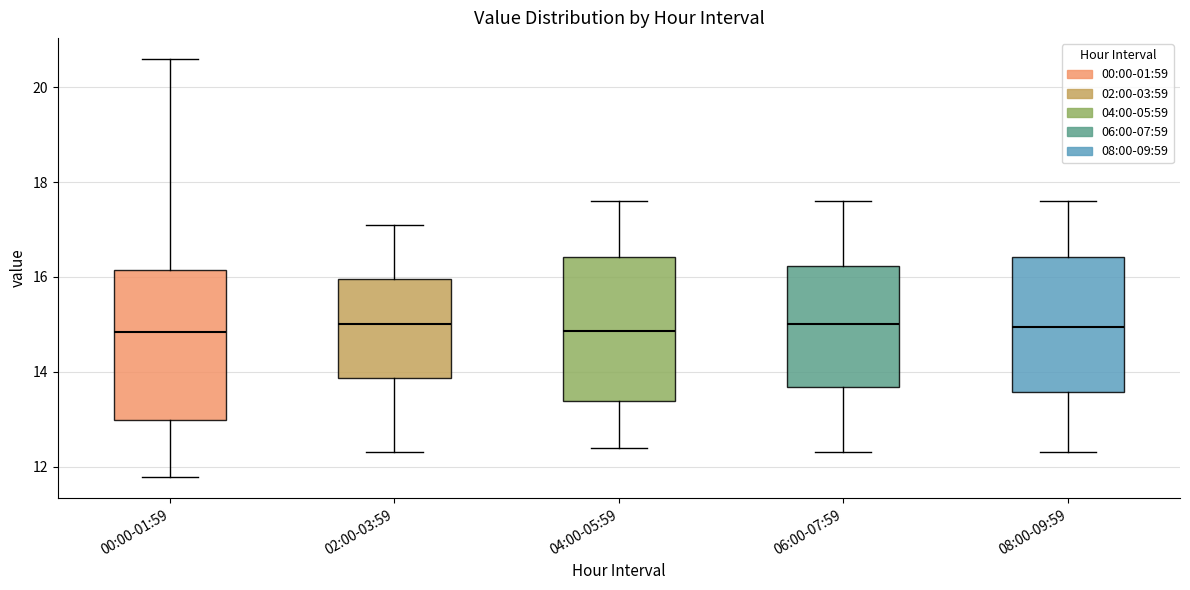

Reading left to right, read every box against the y-axis: the position of its median line, the range the box covers, and the ends of its whiskers. The values are not printed on the chart, so give them approximately, as read against the axis.

00:00-01:59: median 14.8, box 13.0 to 16.2, whiskers 11.8 to 20.6
02:00-03:59: median 15.0, box 13.8 to 16.0, whiskers 12.4 to 17.2
04:00-05:59: median 14.8, box 13.4 to 16.4, whiskers 12.4 to 17.6
06:00-07:59: median 15.0, box 13.6 to 16.2, whiskers 12.4 to 17.6
08:00-09:59: median 15.0, box 13.6 to 16.4, whiskers 12.4 to 17.6